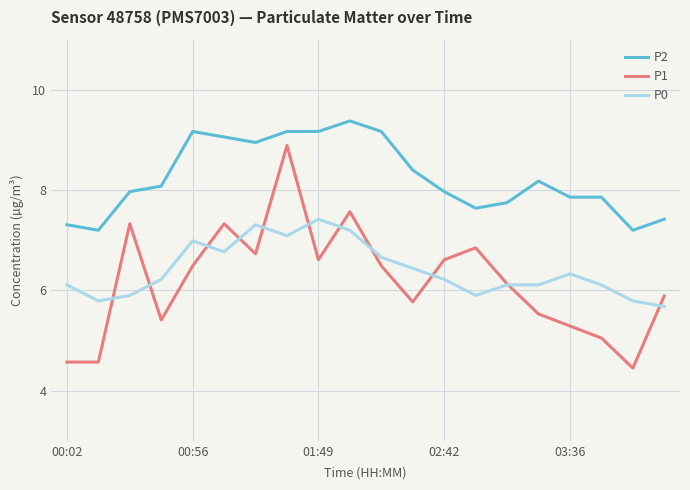

Which series has the largest range (max minus min)?

P1